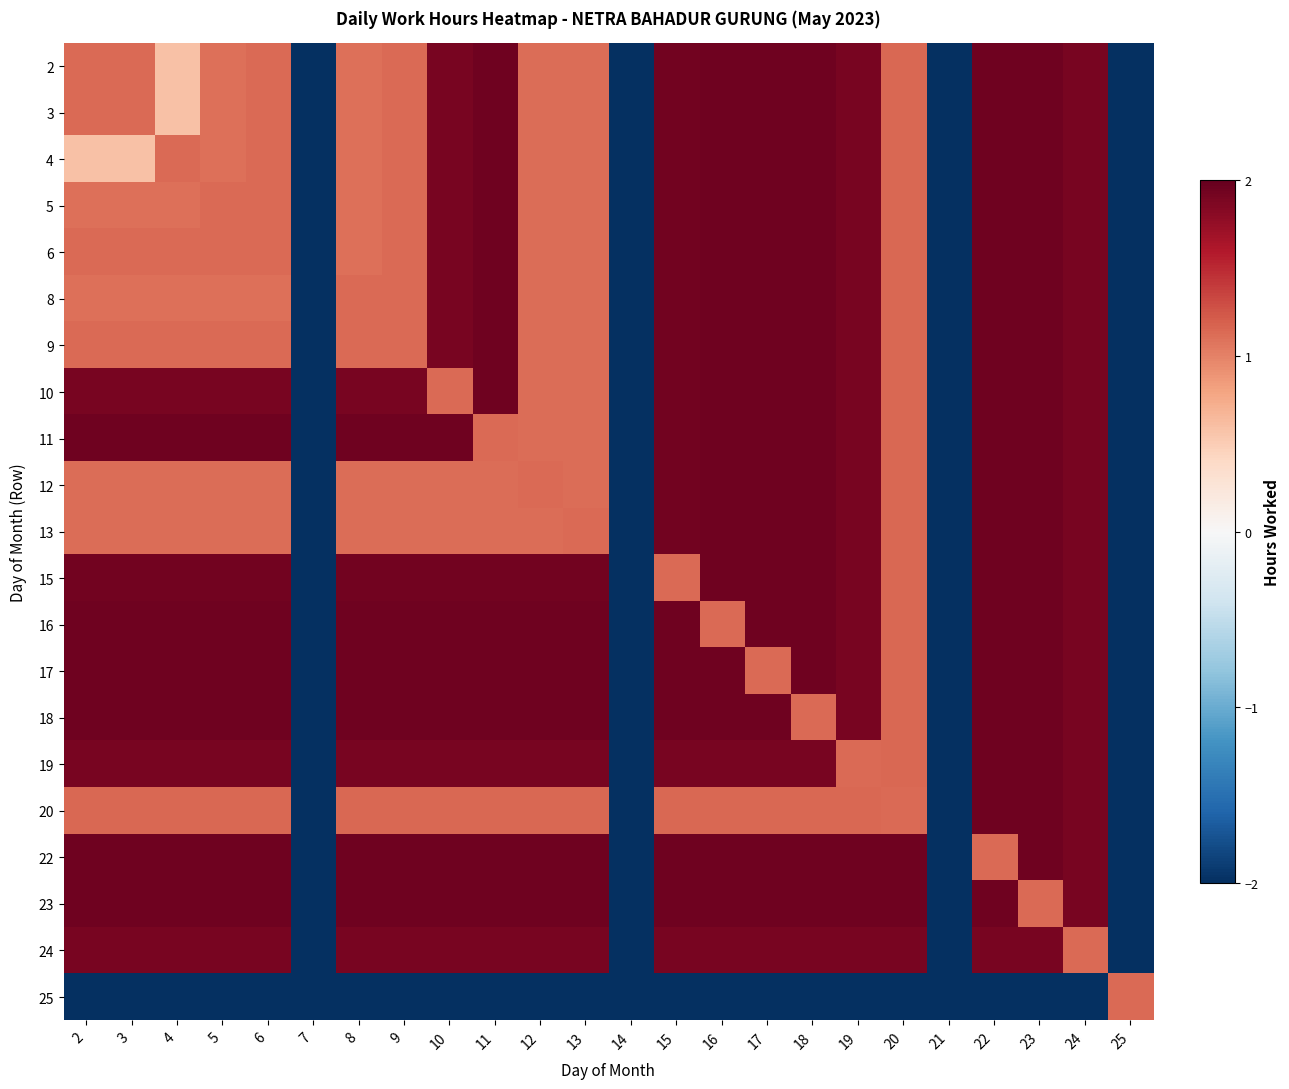

What is the difference between the highest and lowest values at 22?

4.0